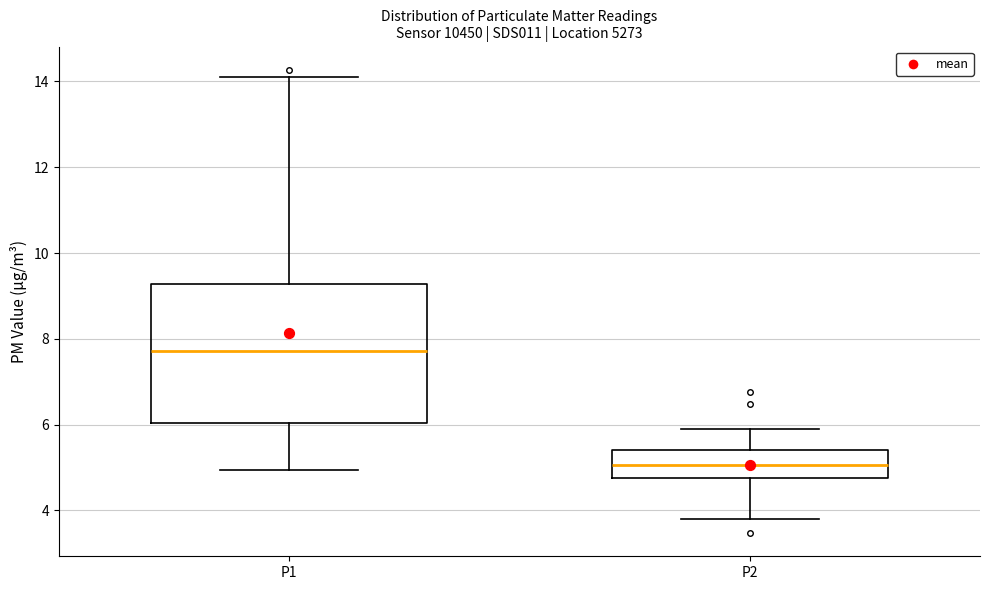

Which box is the tallest, from its lower edge to its upper edge?

P1